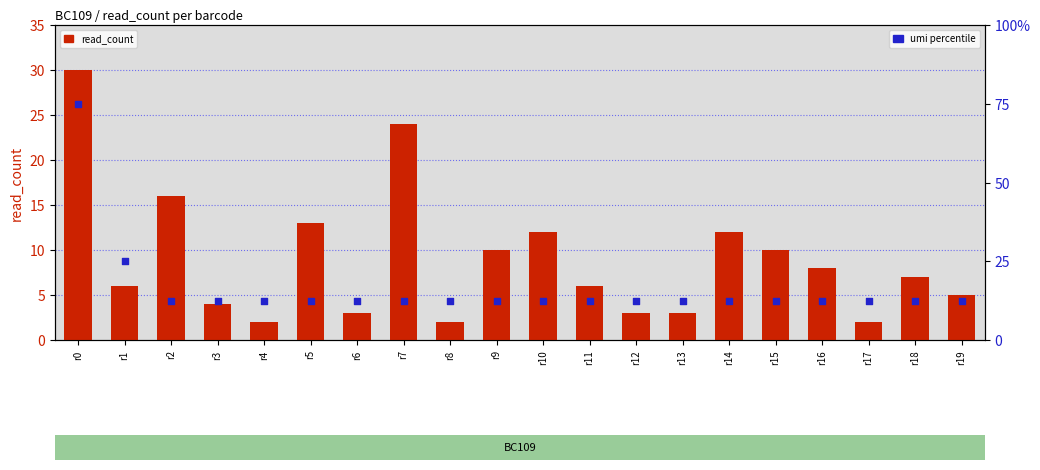

What is the total value across all series at r16?

20.5